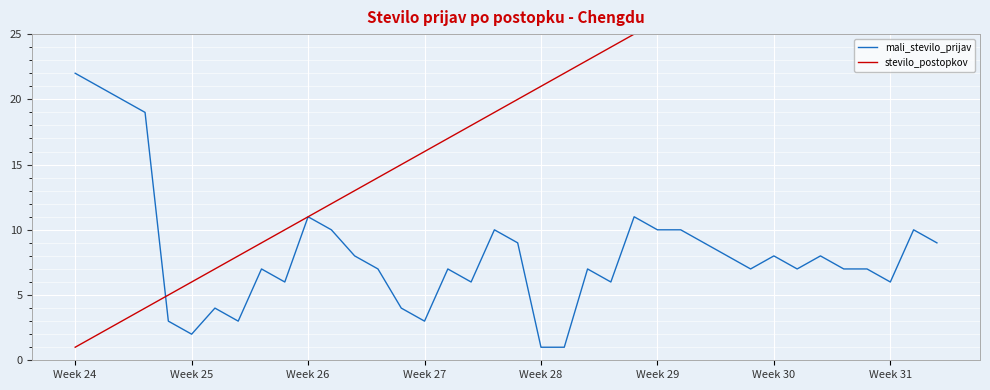

What are all the series names shown in the legend?

mali_stevilo_prijav, stevilo_postopkov